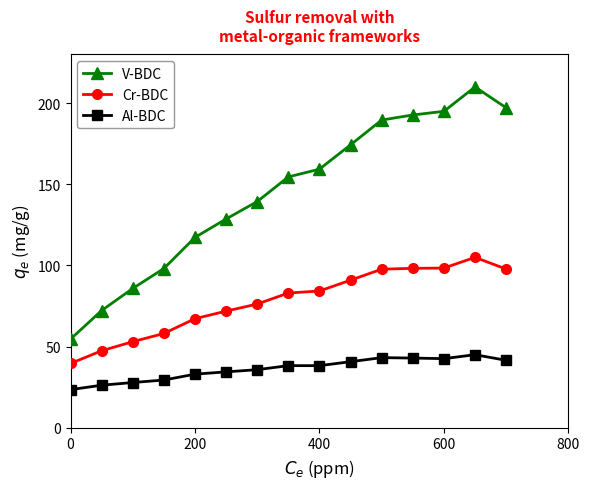

Which series has the largest range (max minus min)?

V-BDC